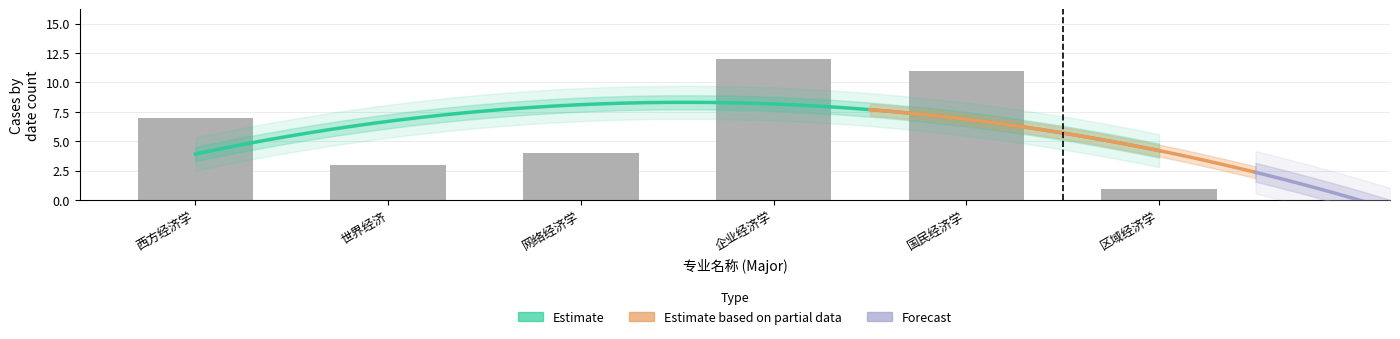

How many bars are there in total?

6